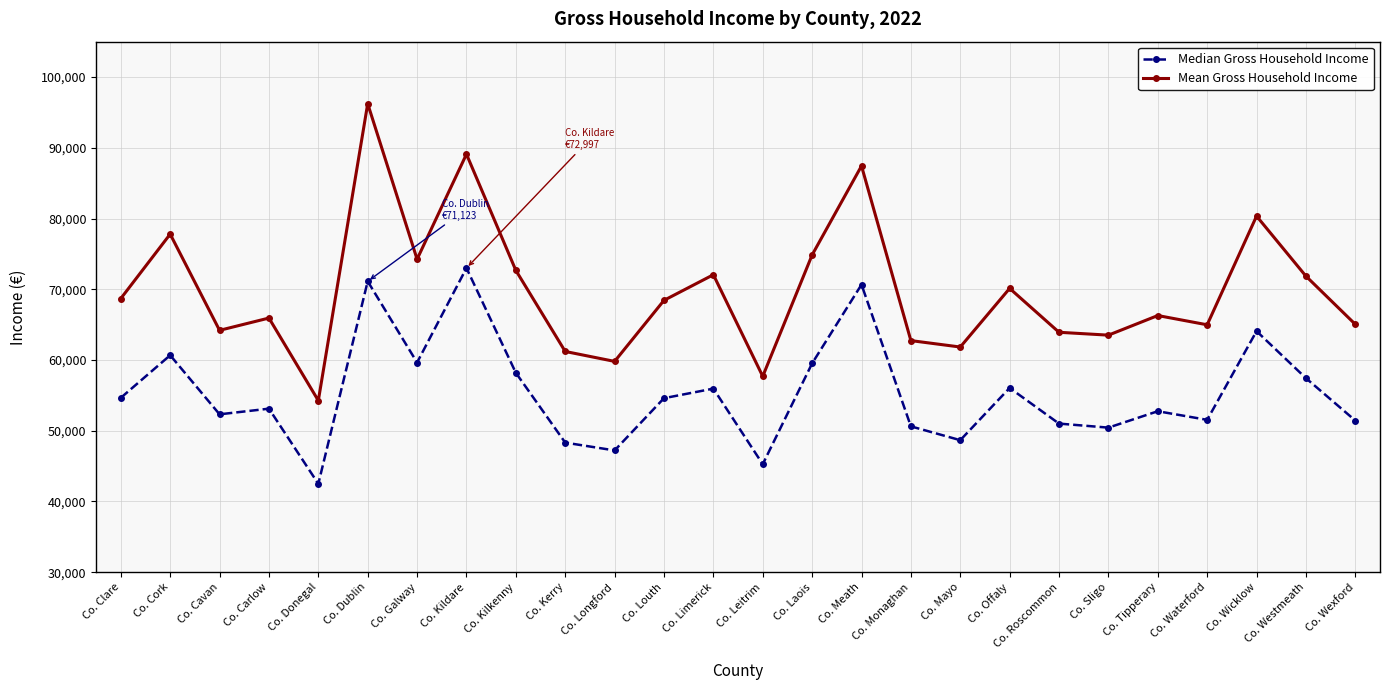

Which category has the highest value across all series?

Co. Dublin